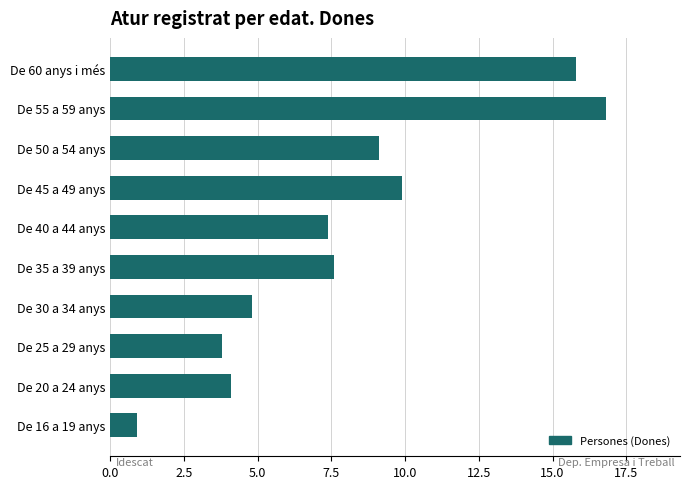

The chart shows a value of 23.4 at De 55 a 59 anys. True or false?

False